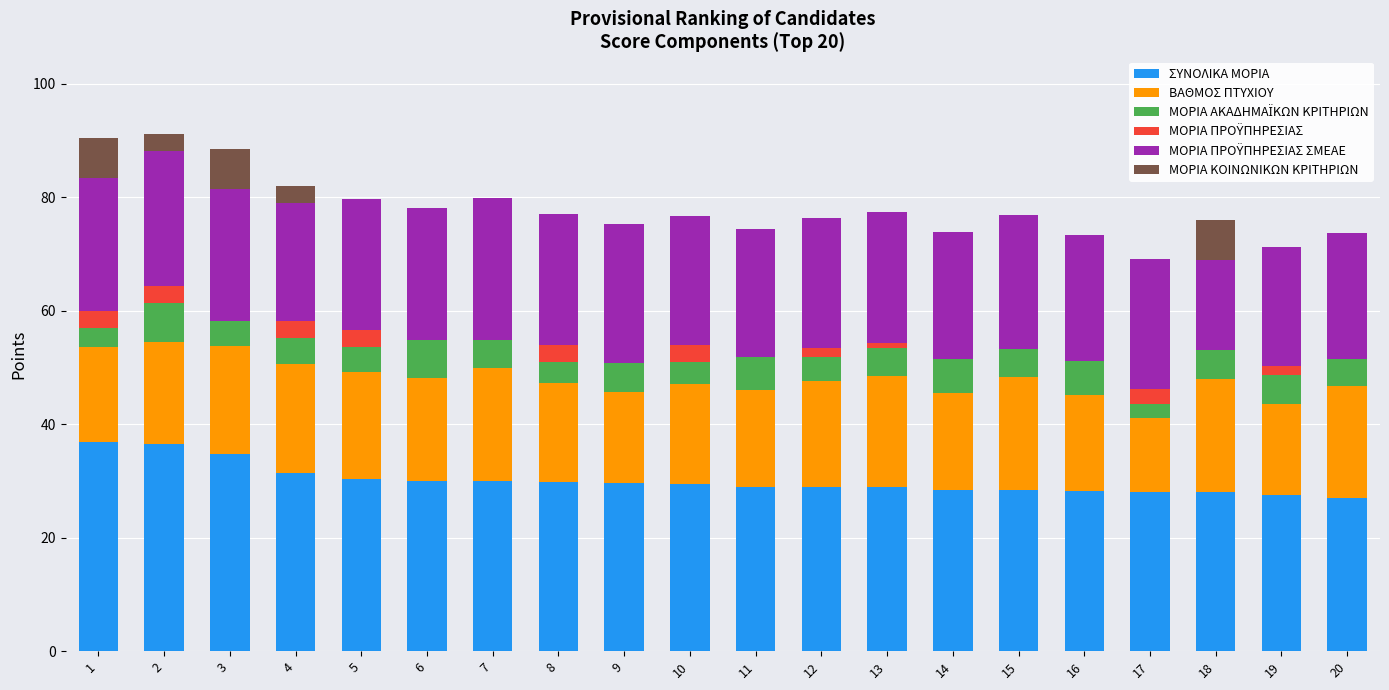

The ΣΥΝΟΛΙΚΑ ΜΟΡΙΑ series shows 41.1 at 18. True or false?

False